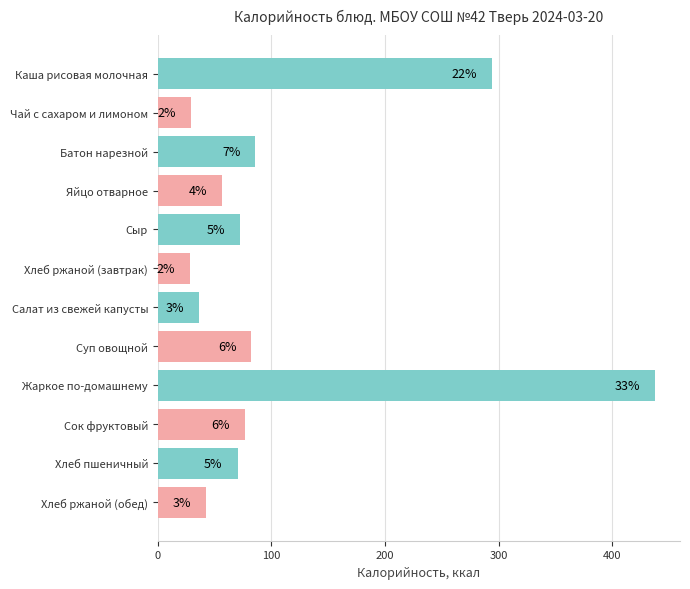

What is the greatest value displayed?

437.7